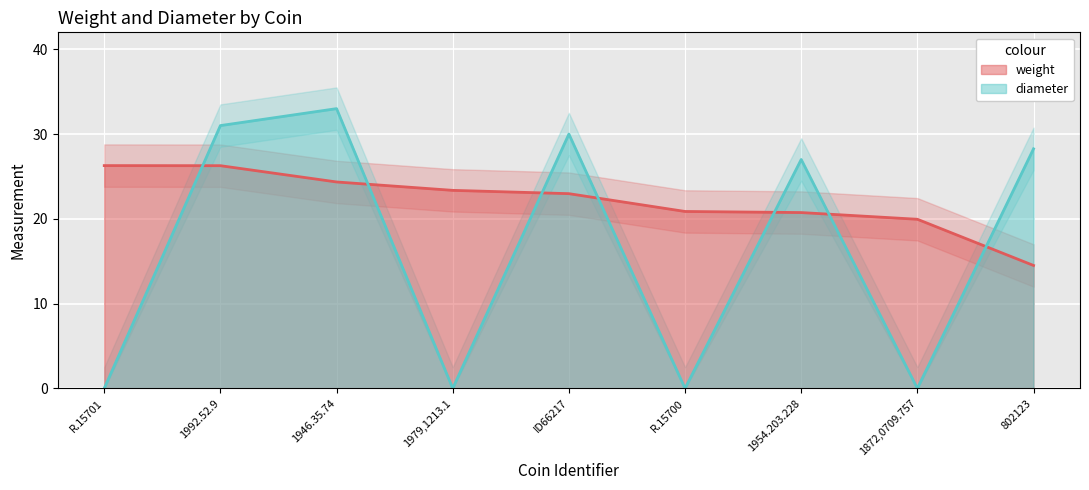

In weight, how many points are higher than both neighbors (excluding endpoints)?

0